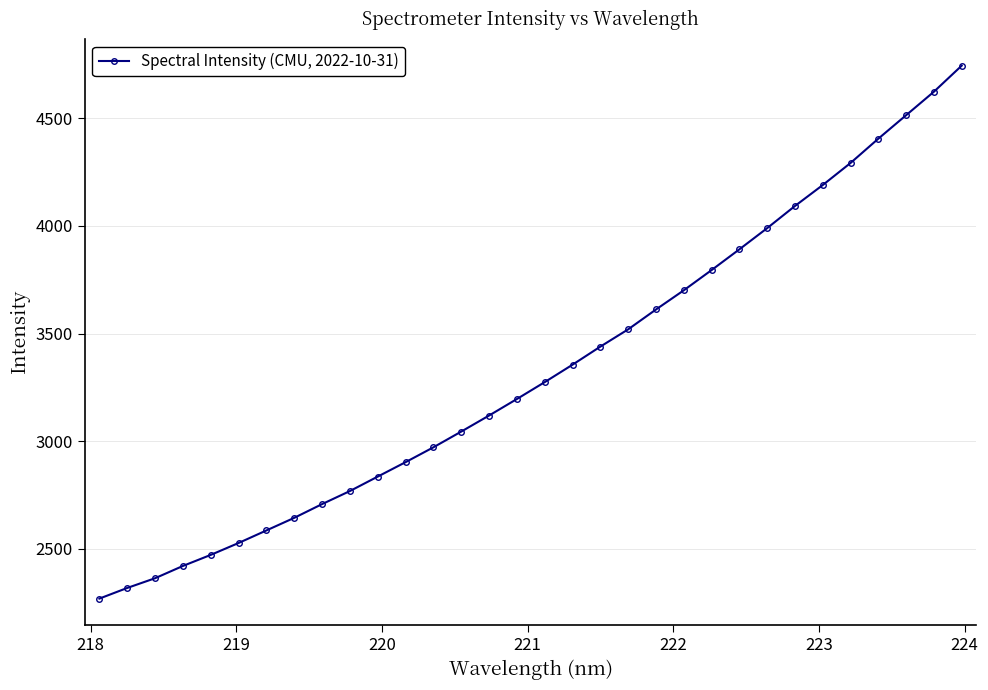

What is the minimum value shown in the chart?

2268.2